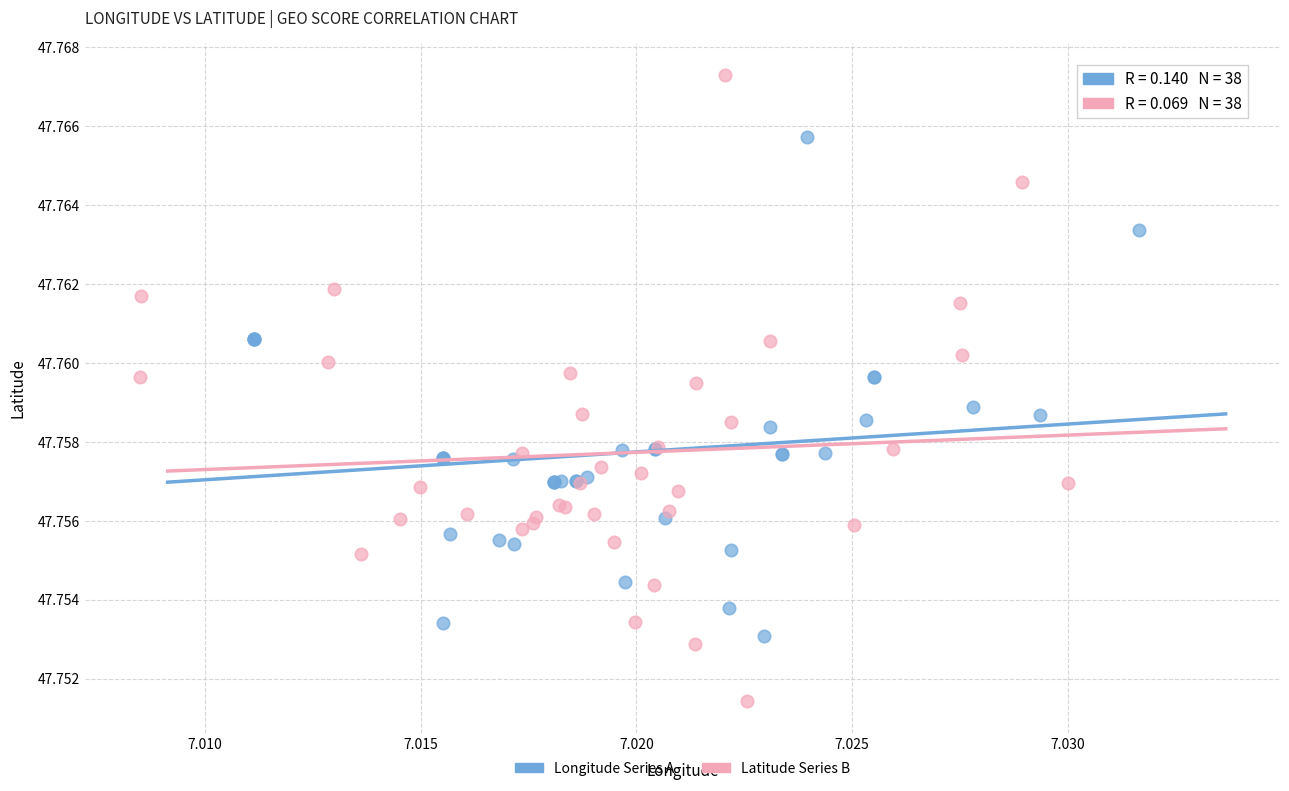

Which series has the widest spread of Y values?

Latitude Series B